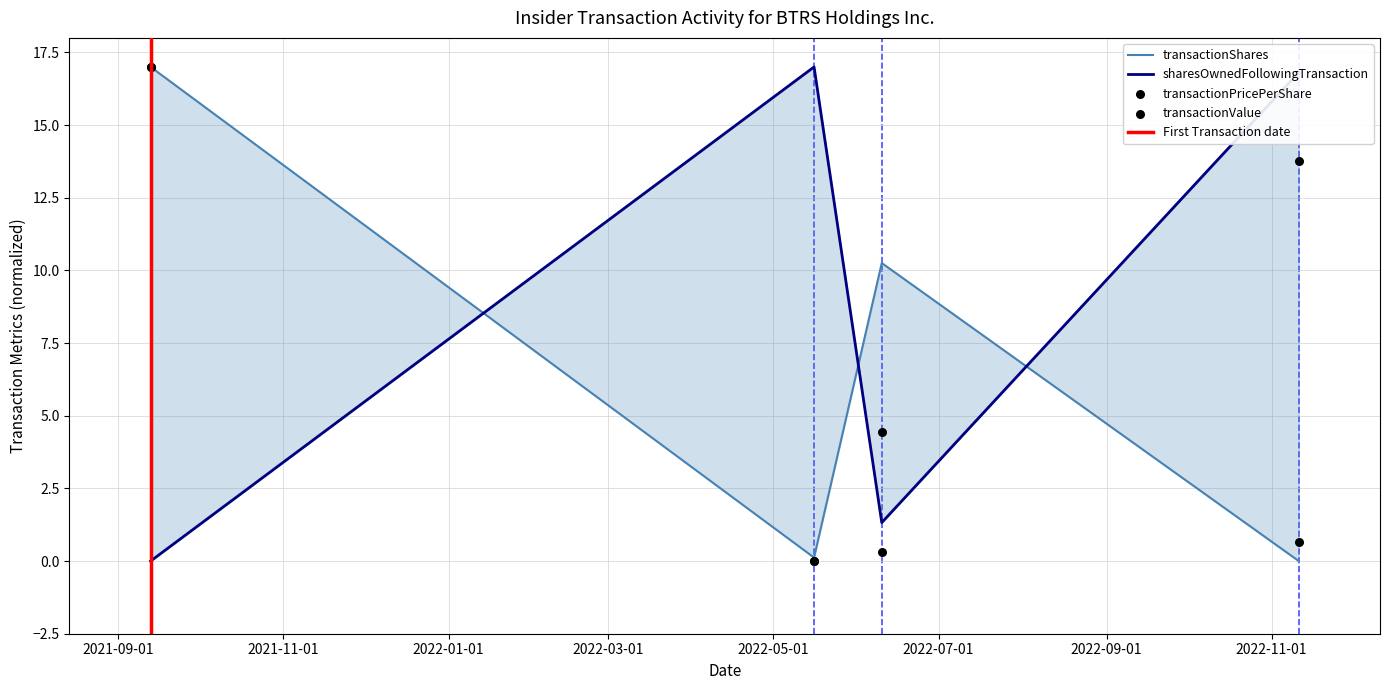

What are all the series names shown in the legend?

transactionShares, transactionPricePerShare, transactionValue, sharesOwnedFollowingTransaction